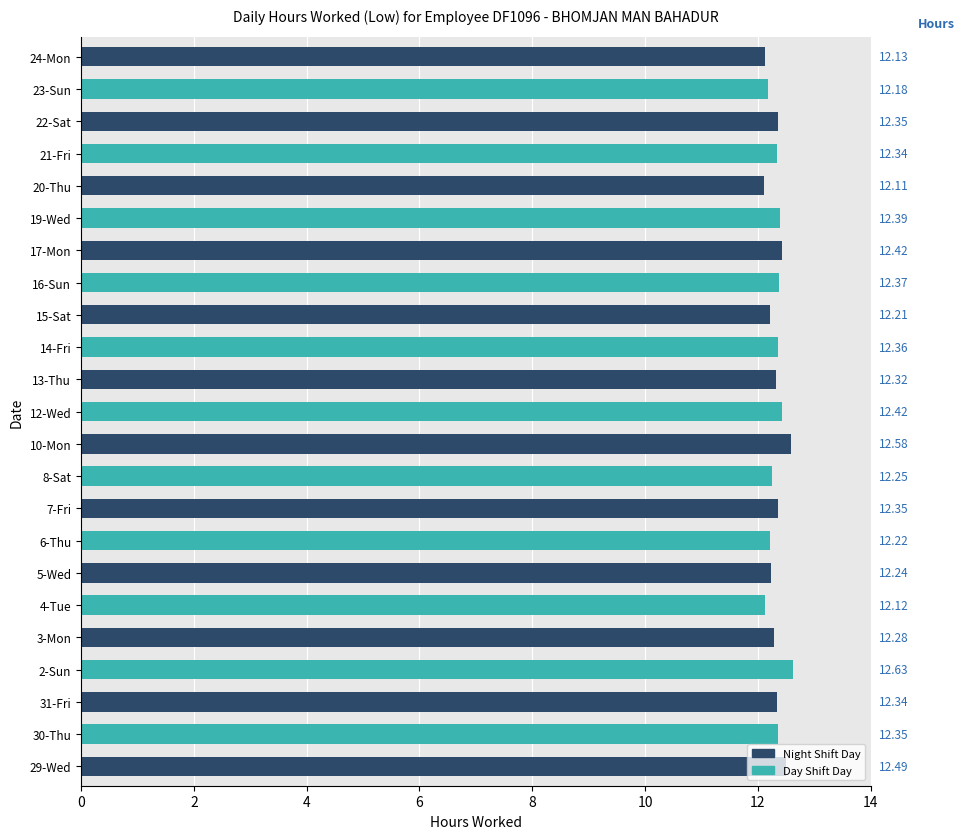

What is the difference between the second highest and second lowest values?

0.5